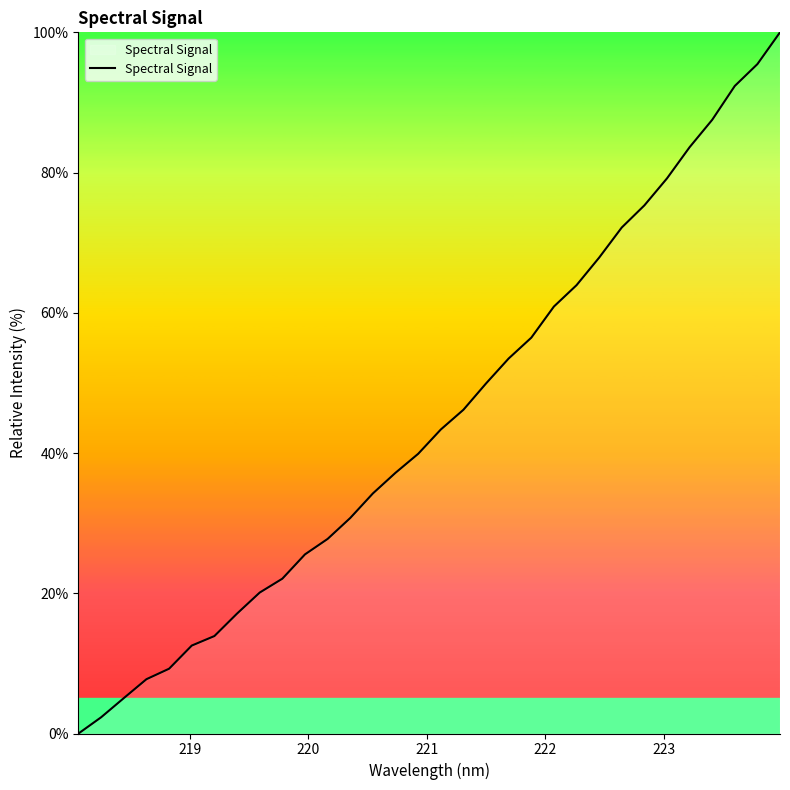

Reading left to right, transcribe all the data shown in this chart.

0.0	2.3	5.0	7.7	9.2	12.5	13.9	17.1	20.1	22.1	25.5	27.8	30.7	34.2	37.2	39.9	43.4	46.2	49.9	53.5	56.5	60.9	63.9	67.9	72.2	75.3	79.2	83.6	87.5	92.4	95.5	100.0